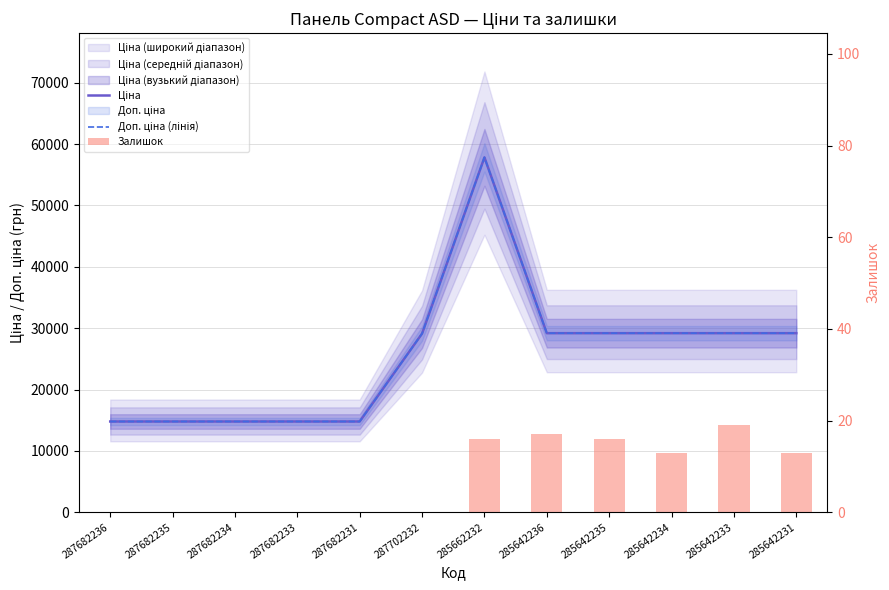

What is the sum of all Залишок values?

94.0